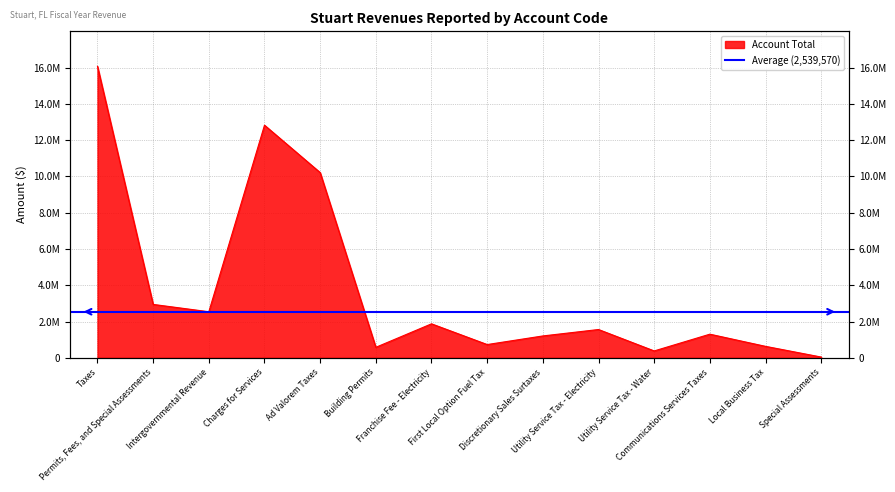

At which category does the data reach its first local valley?

Intergovernmental Revenue